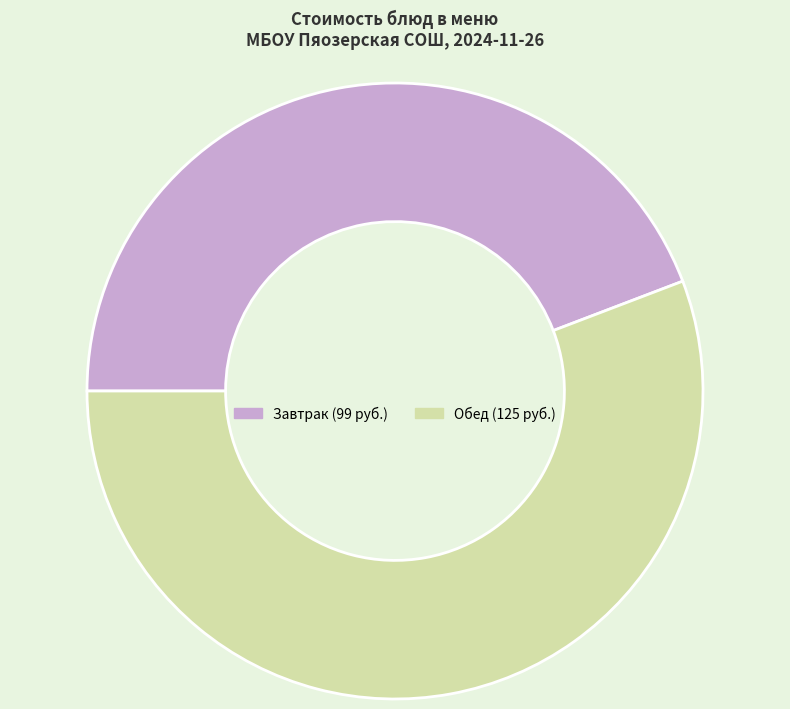

Is there any slice that represents more than half of the pie?

Yes